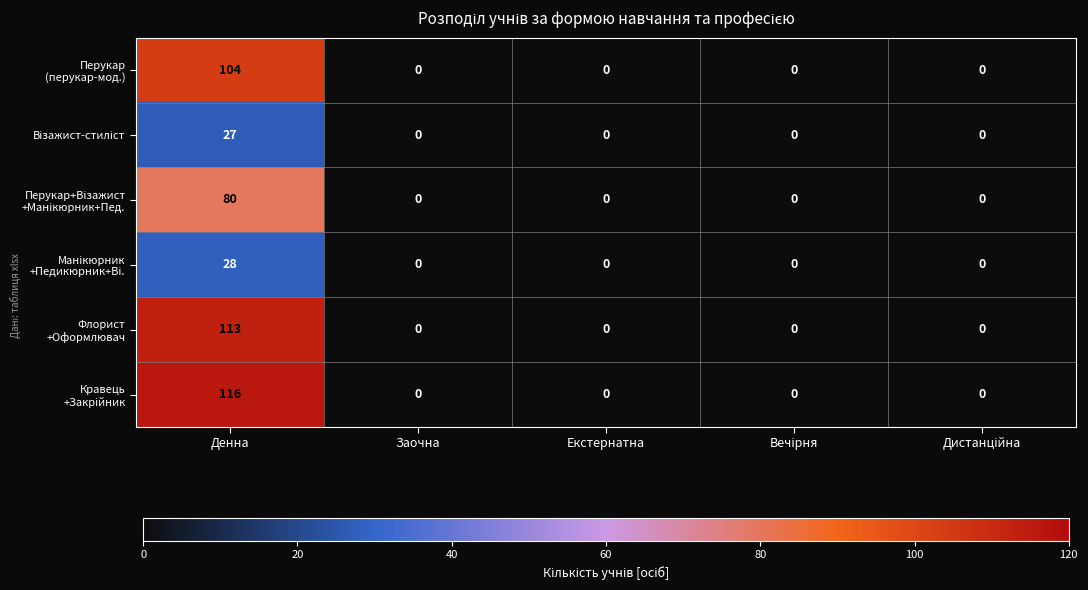

Which category has the highest value across all series?

Денна